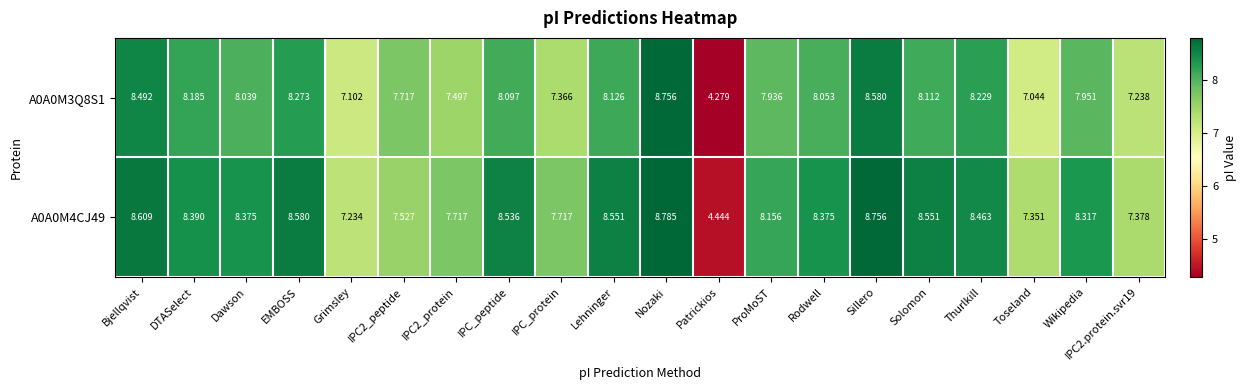

At which label does A0A0M3Q8S1 first exceed 8?

Bjellqvist